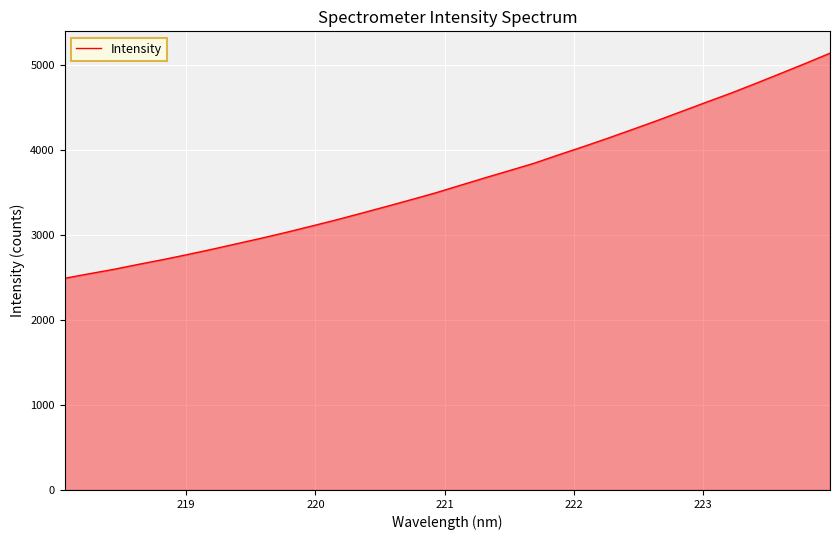

What is the maximum value shown in the chart?

5140.5